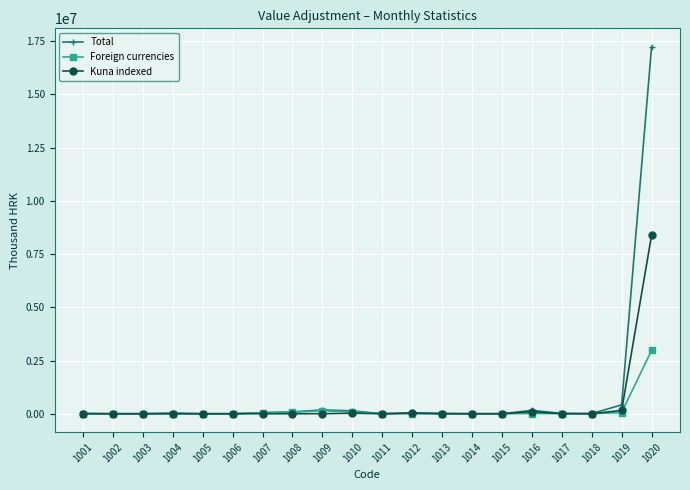

What is the value of the Total point at the 17th from the left?

15200